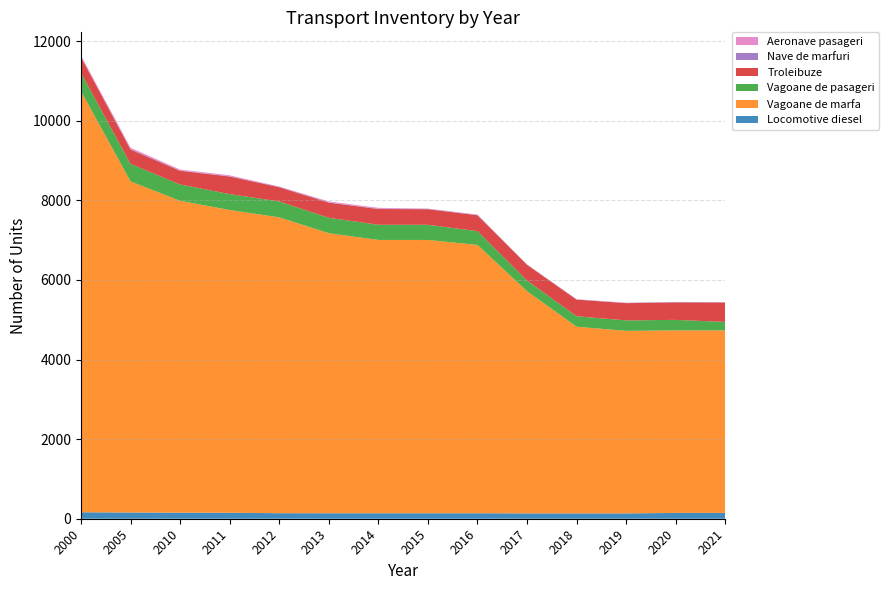

Reading left to right, transcribe all the data shown in this chart.

Locomotive diesel: 2000=162	2005=156	2010=152	2011=150	2012=139	2013=138	2014=138	2015=138	2016=138	2017=134	2018=134	2019=134	2020=146	2021=146
Vagoane de marfa: 2000=10577	2005=8318	2010=7835	2011=7606	2012=7433	2013=7035	2014=6866	2015=6866	2016=6741	2017=5582	2018=4690	2019=4586	2020=4586	2021=4586
Vagoane de pasageri: 2000=460	2005=440	2010=411	2011=399	2012=399	2013=388	2014=381	2015=381	2016=346	2017=268	2018=263	2019=262	2020=264	2021=212
Troleibuze: 2000=398	2005=360	2010=343	2011=443	2012=357	2013=380	2014=396	2015=391	2016=399	2017=395	2018=417	2019=434	2020=439	2021=488
Nave de marfuri: 2000=15	2005=15	2010=9	2011=9	2012=9	2013=9	2014=9	2015=9	2016=9	2017=7	2018=7	2019=7	2020=8	2021=8
Aeronave pasageri: 2000=26	2005=32	2010=22	2011=20	2012=9	2013=21	2014=21	2015=7	2016=9	2017=3	2018=4	2019=4	2020=4	2021=4